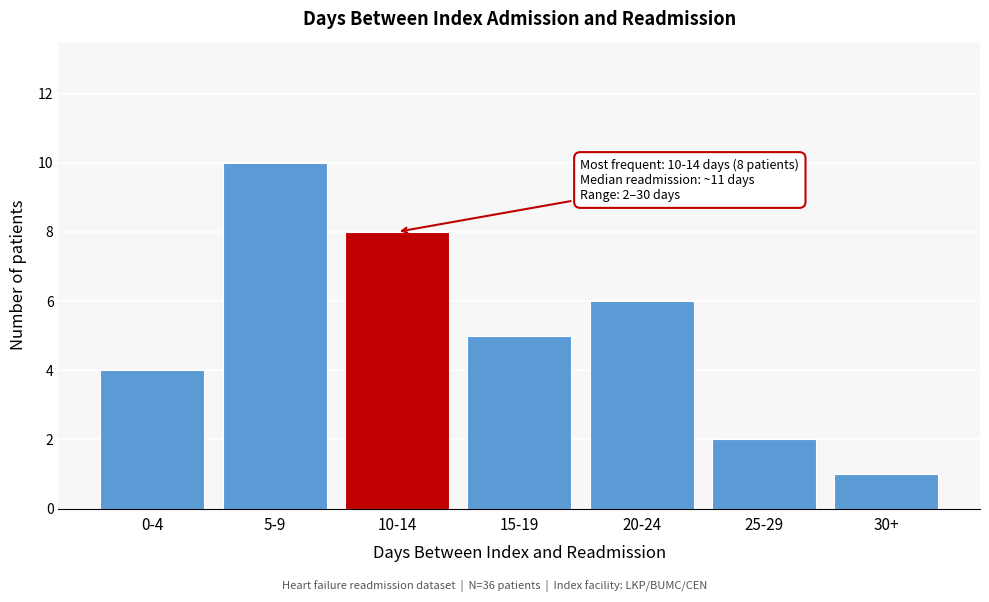

Reading left to right, what are all the values shown in this chart?

4	10	8	5	6	2	1